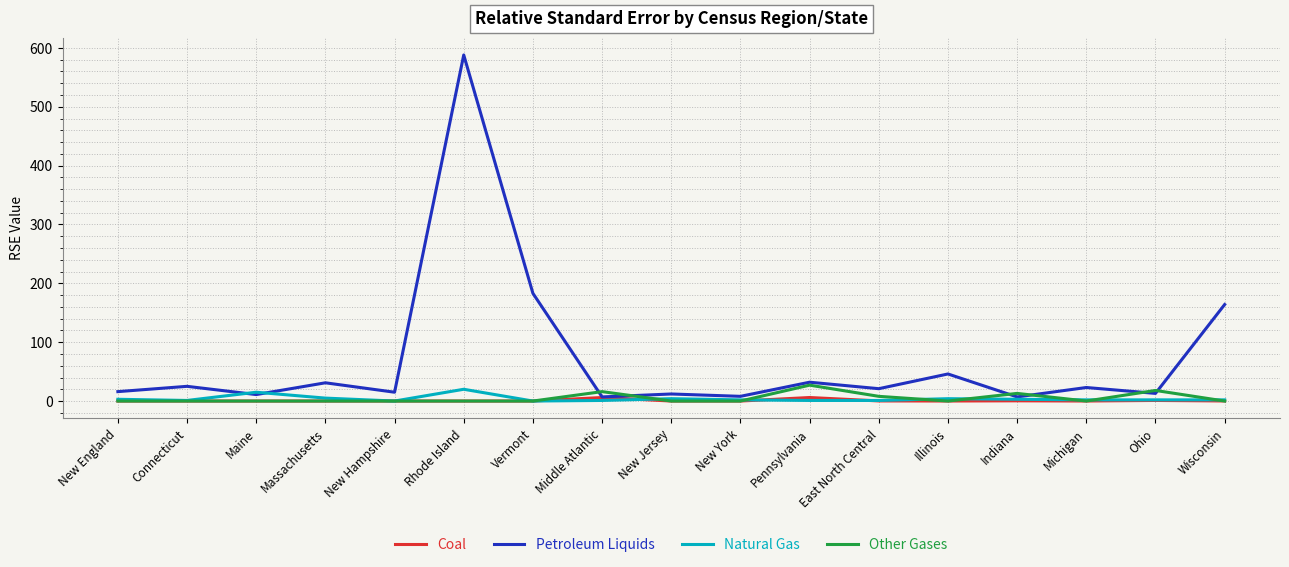

At which category is the sum across all series the highest?

Rhode Island